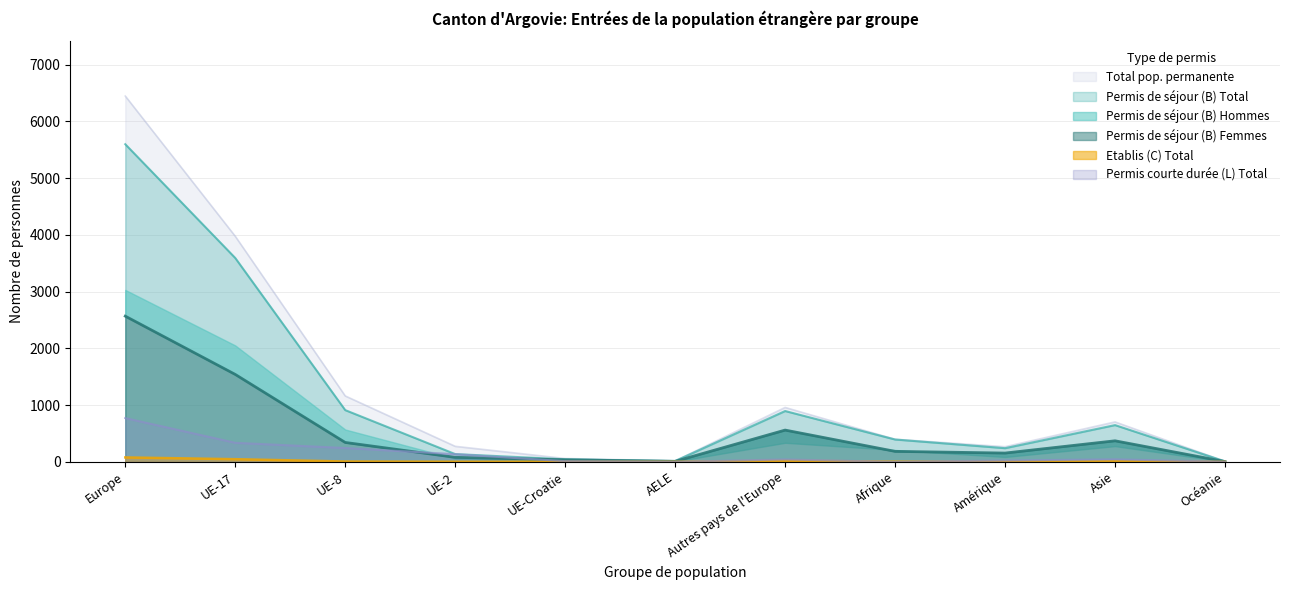

True or false: Total pop. permanente has a value of 8412 at Europe.

False